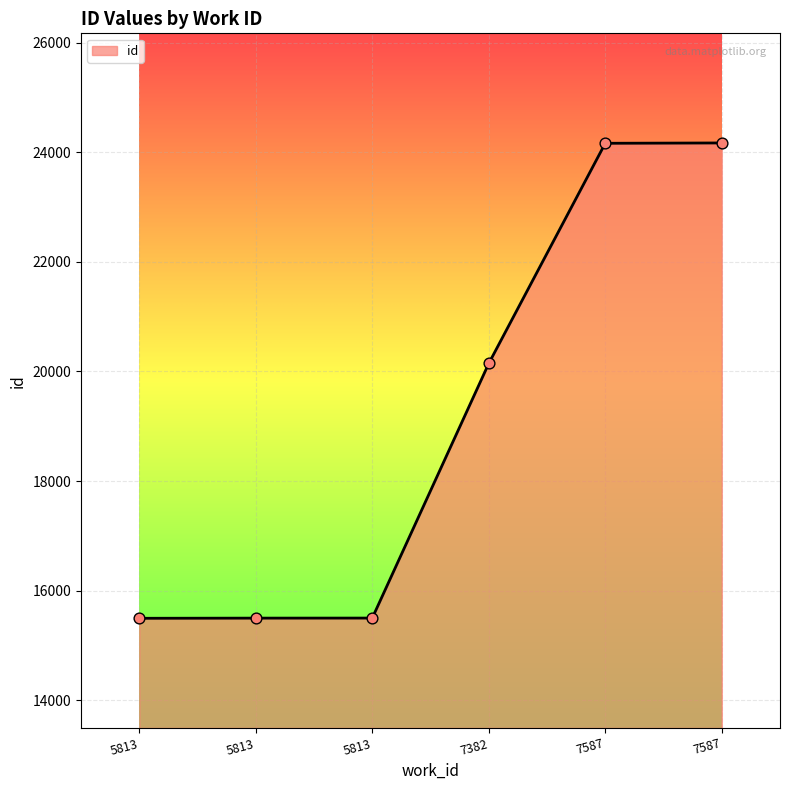

What is the change in value from 5813 to 7587?

+8669